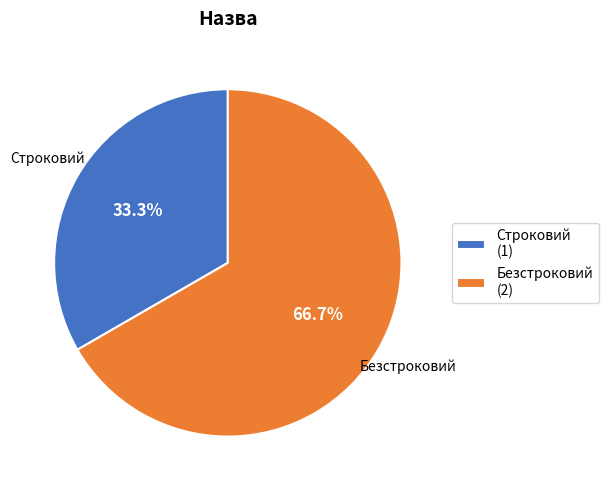

Rank the categories by value from highest to lowest.

Безстроковий, Строковий